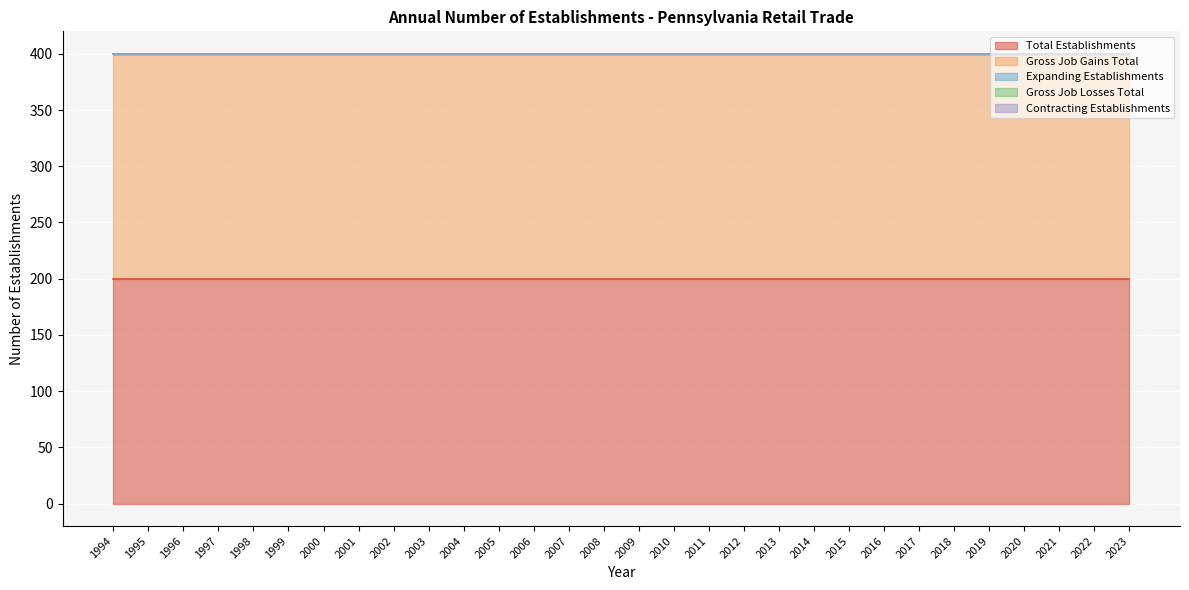

True or false: Expanding Establishments and Gross Job Losses Total cross at least once.

False